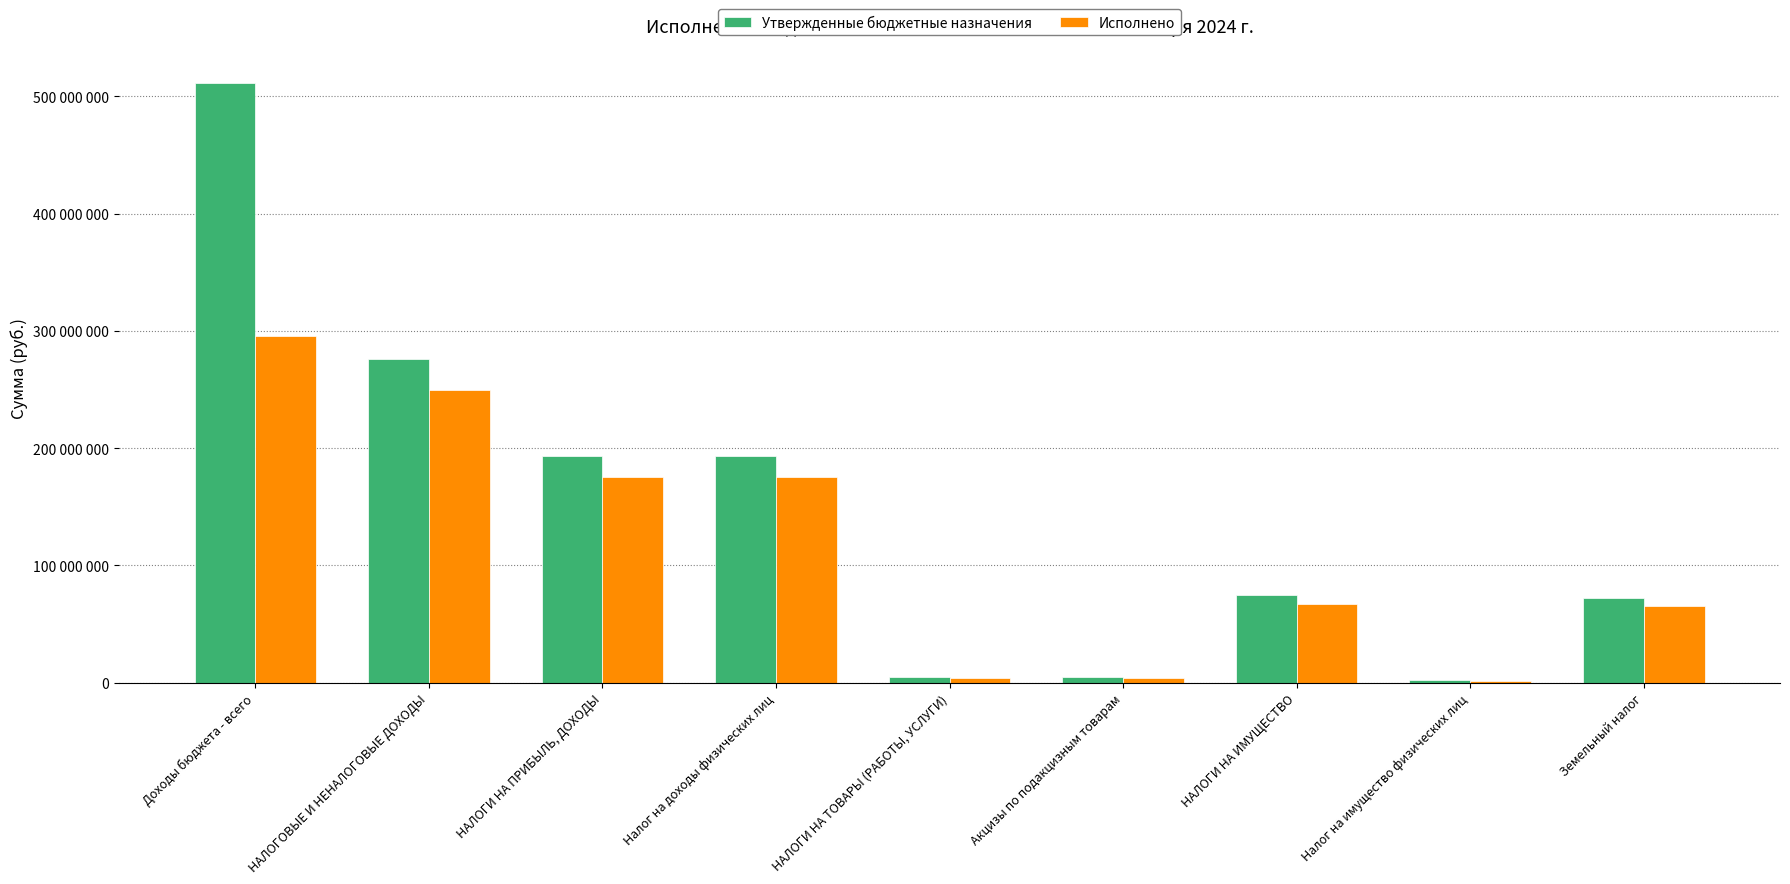

At Налог на доходы физических лиц, list the series in order from largest to smallest.

Утвержденные бюджетные назначения, Исполнено